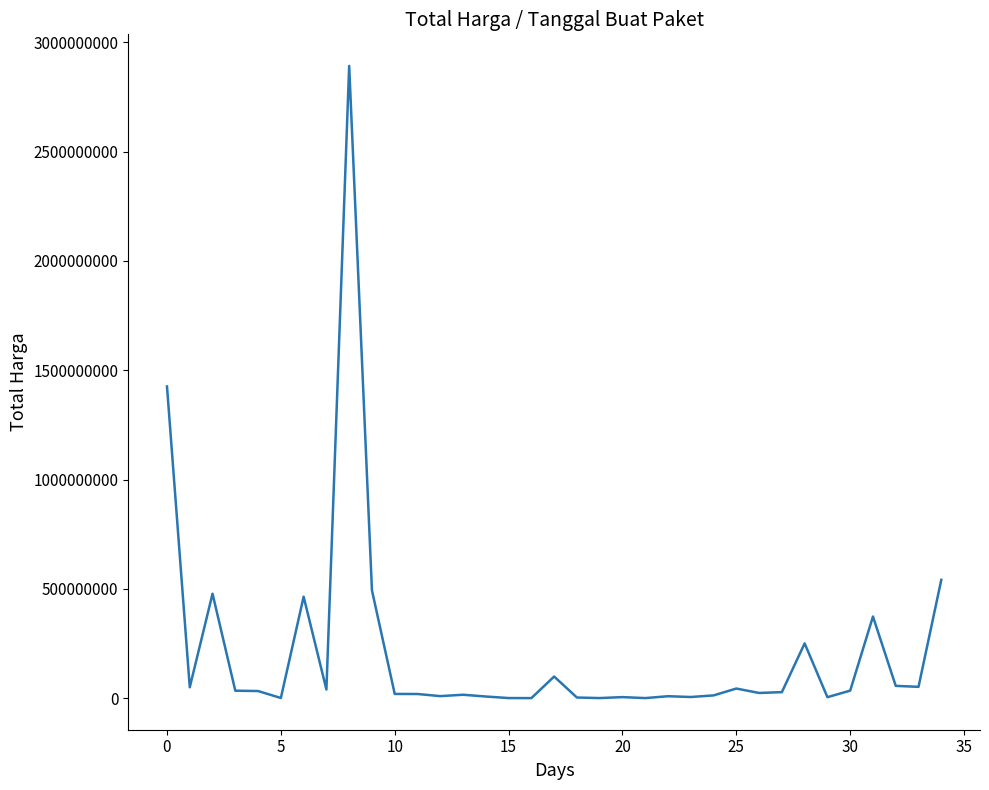

What is the difference between the maximum and minimum values?

2892044000